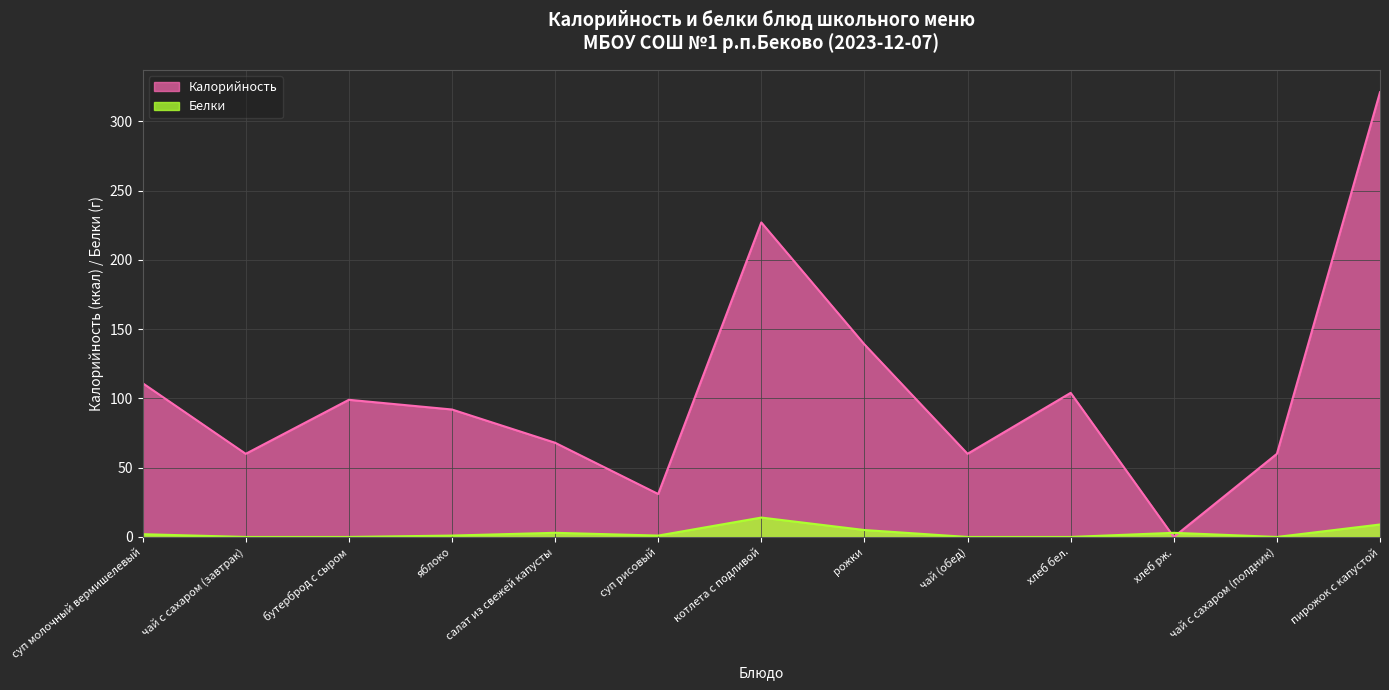

What value does the Калорийность series have at пирожок с капустой?

321